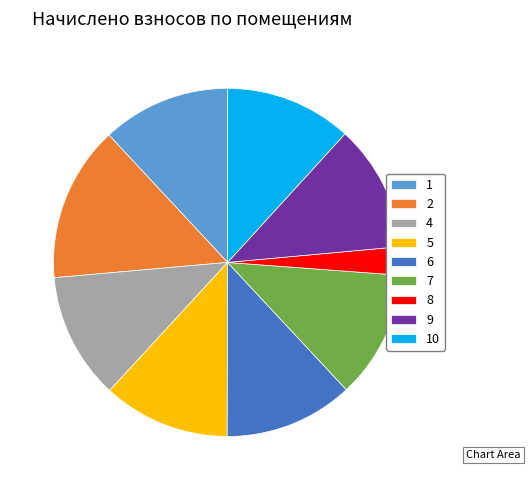

Do 5 and 1 together represent more than half of the pie?

No